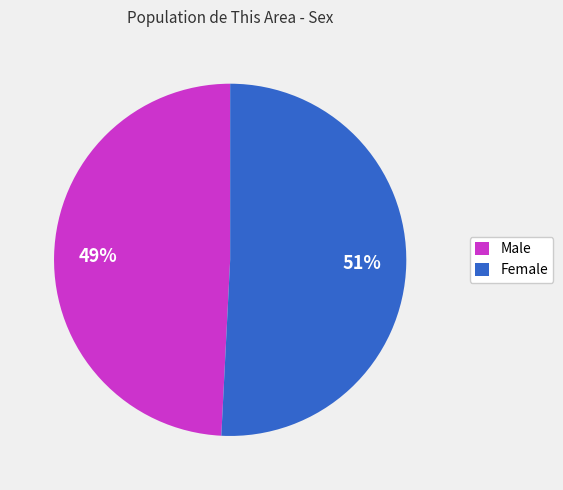

To the nearest percent, what percentage of the pie is Male?

49%